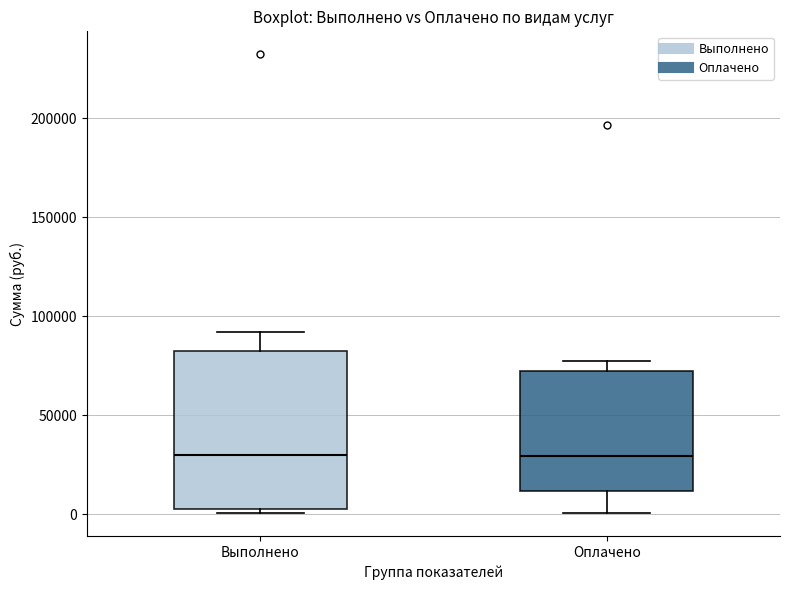

Reading left to right, transcribe this box plot: for each box, give where its median line is, the range the box spans, and where its two whiskers end, as read against the y-axis. The values are not printed on the chart, so give them approximately, as read against the axis.

Выполнено: median 30000, box 5000 to 85000, whiskers 0 to 90000
Оплачено: median 30000, box 10000 to 70000, whiskers 0 to 75000